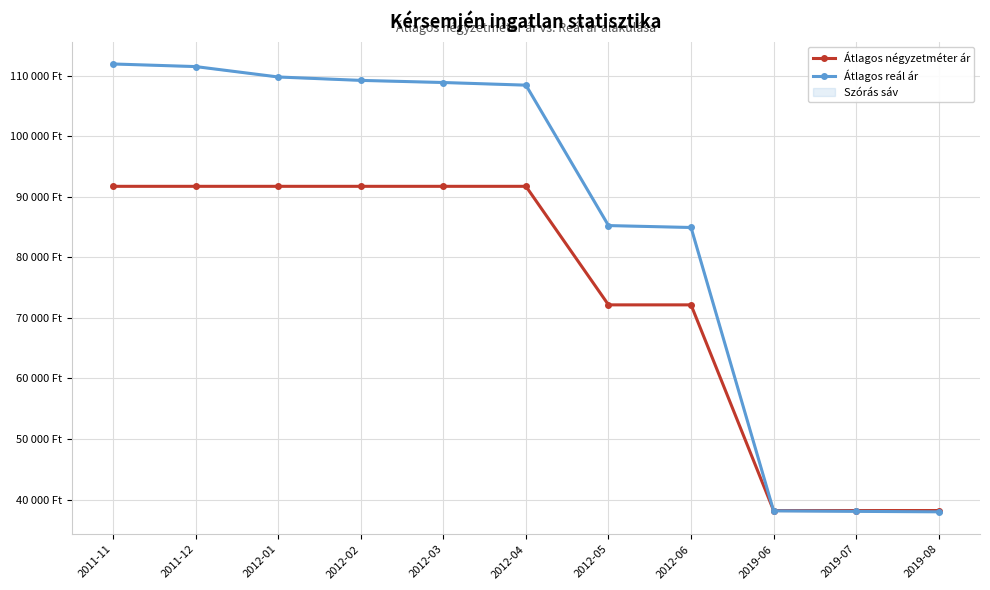

Where do Átlagos reál ár and Átlagos négyzetméter ár first cross each other?

2012-06 and 2019-06